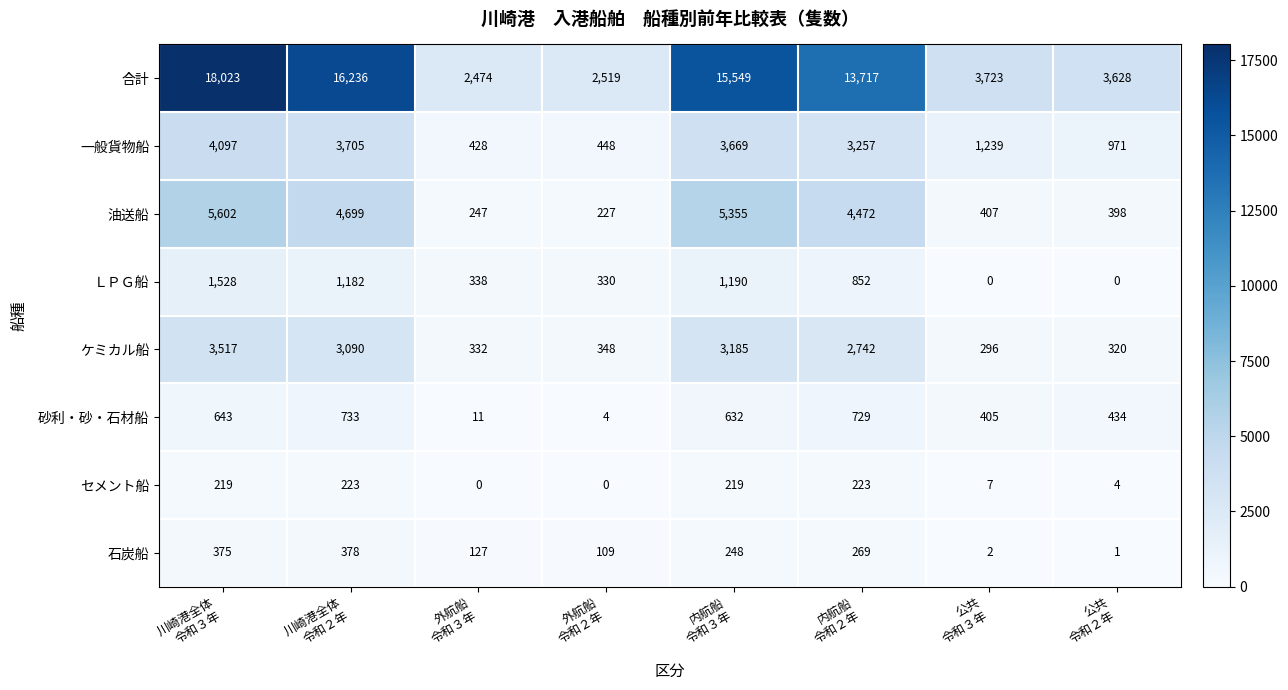

Which series has the largest range (max minus min)?

合計